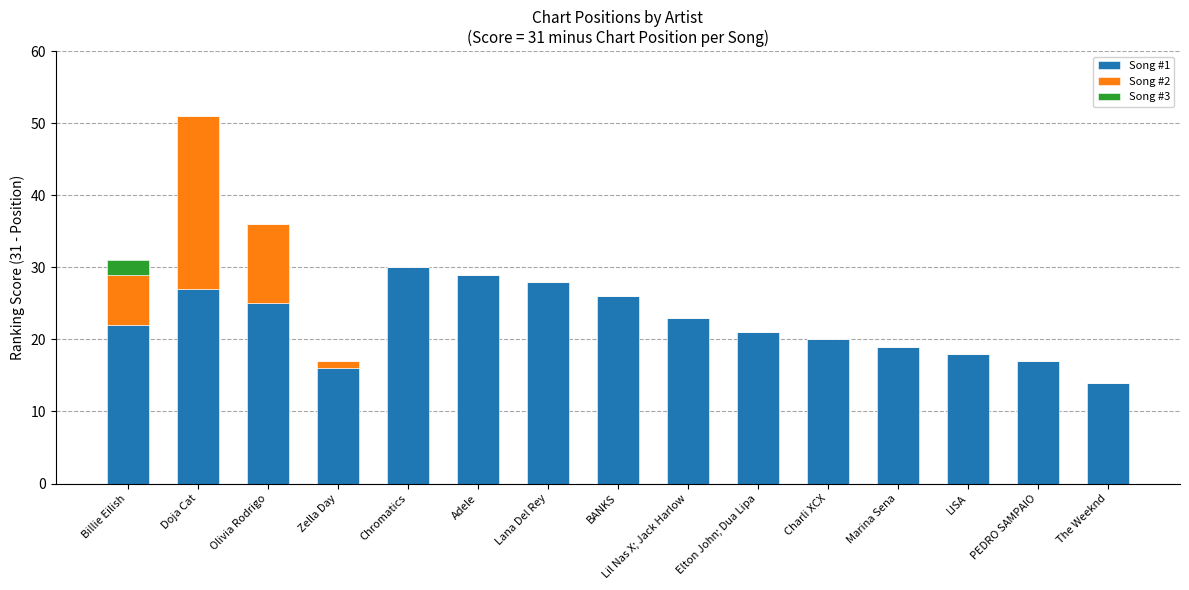

Count the number of data series in this chart.

3